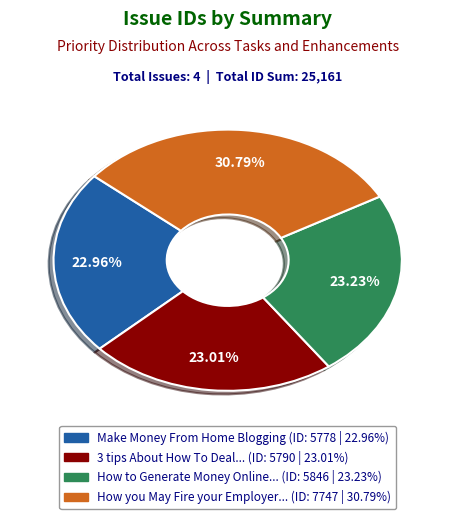

Is there a majority slice in this chart?

No